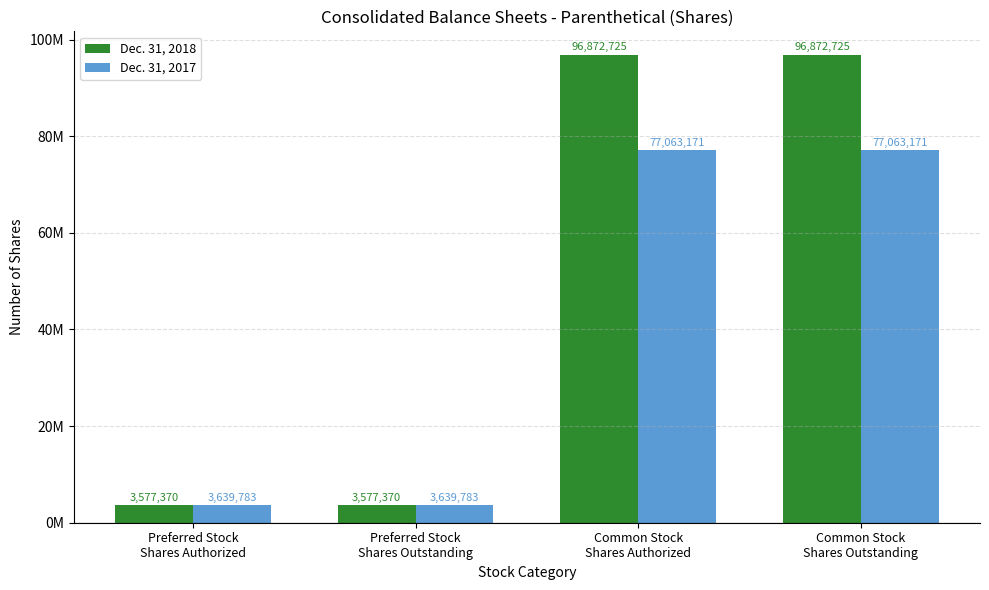

Which series has the largest total across all categories?

Dec. 31, 2018